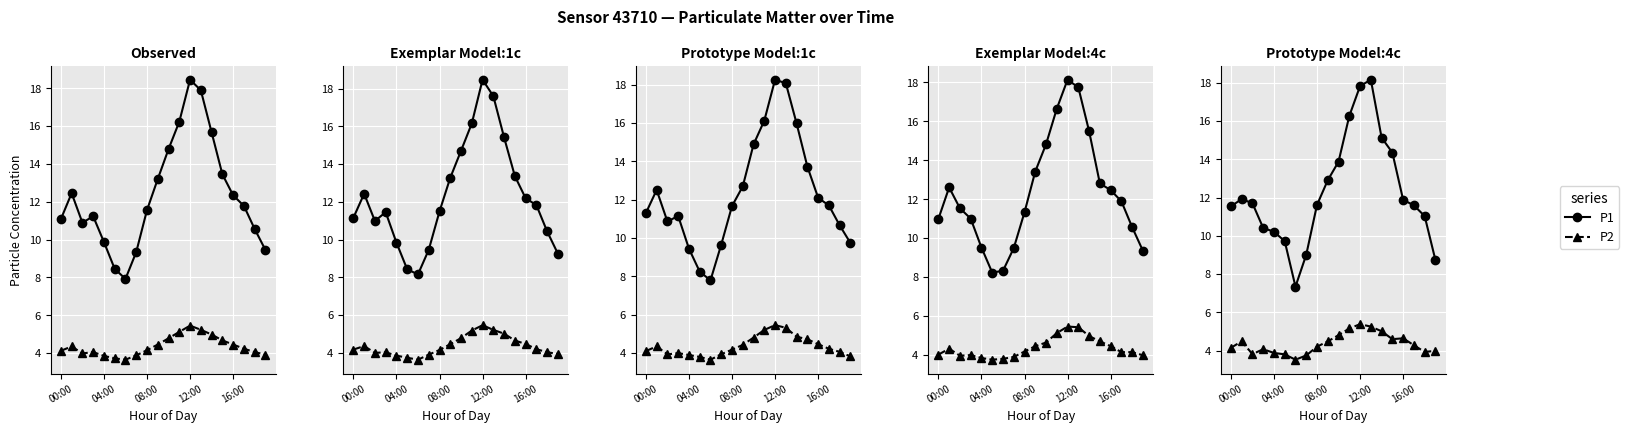

Is it true that P2 equals 1.0 at 14?

False